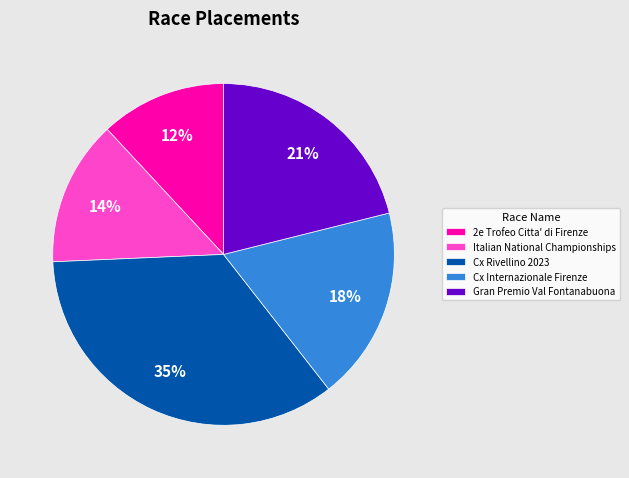

Do Italian National Championships and Cx Rivellino 2023 together represent more than half of the pie?

No